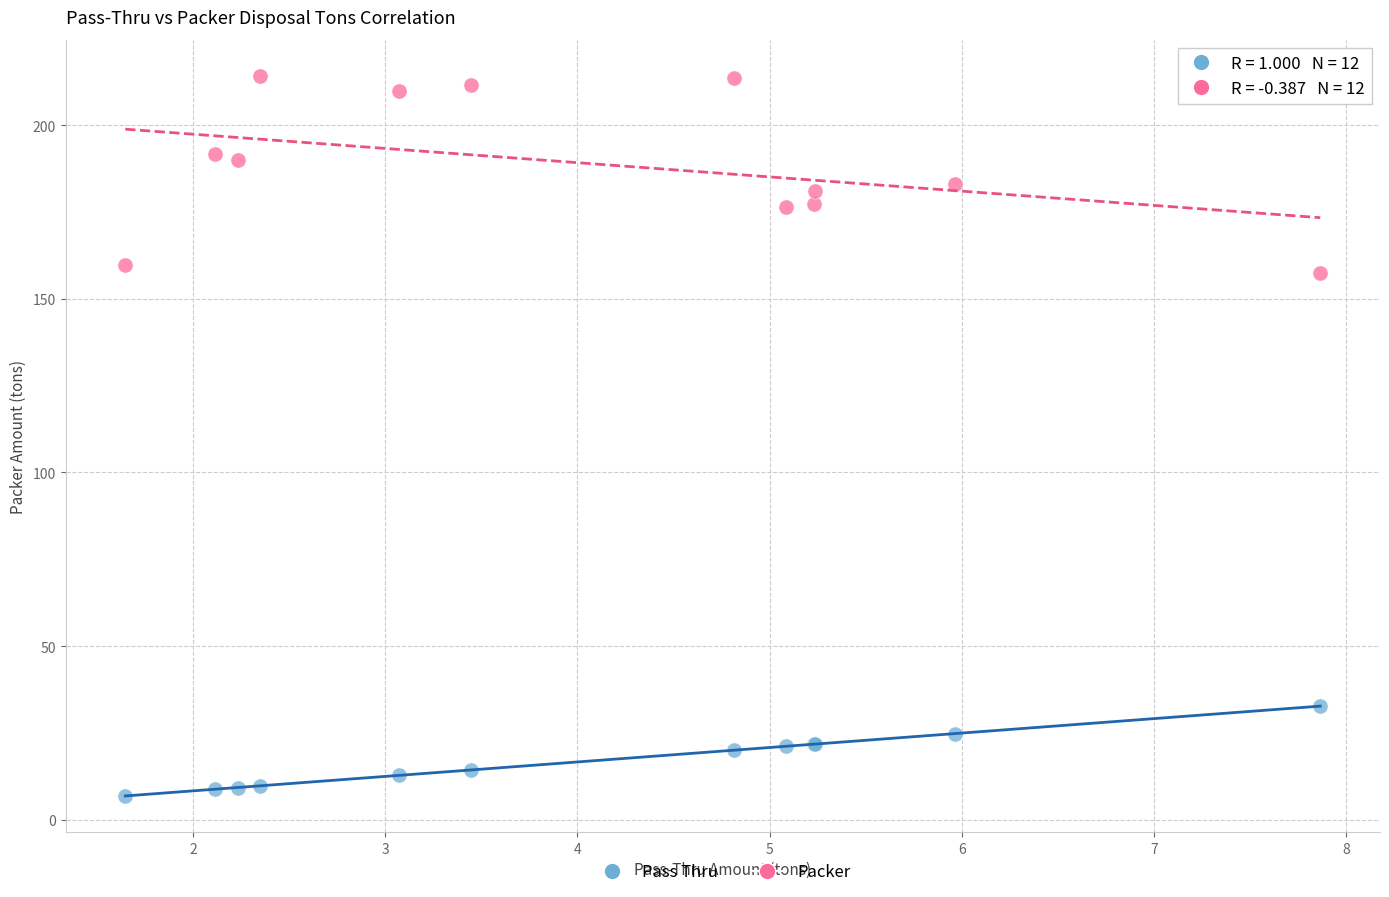

What are all the series names shown in the legend?

Pass Thru, Packer